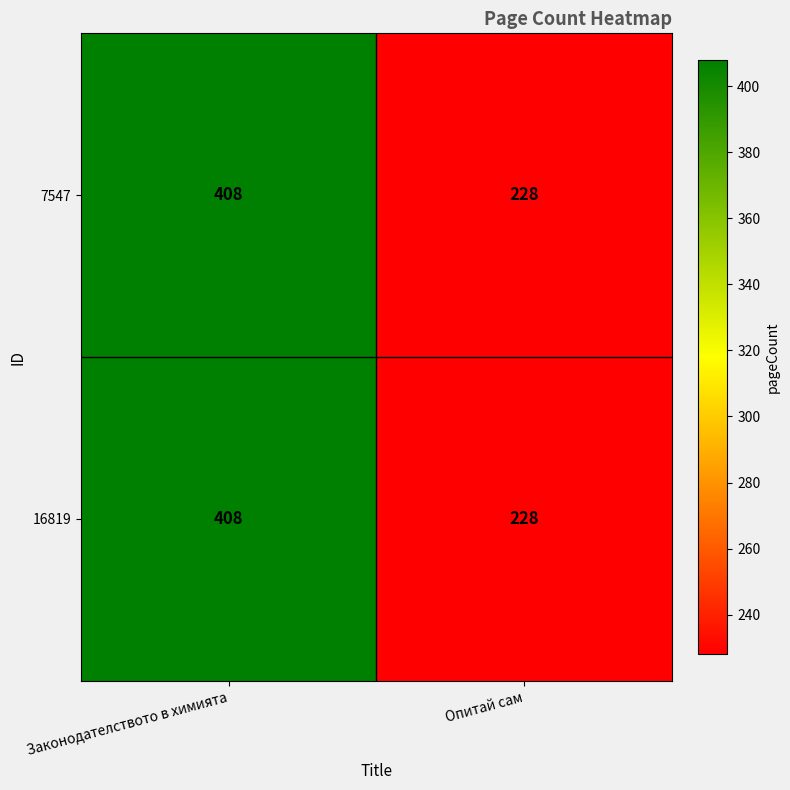

Is it true that 7547 equals 228 at Опитай сам?

True